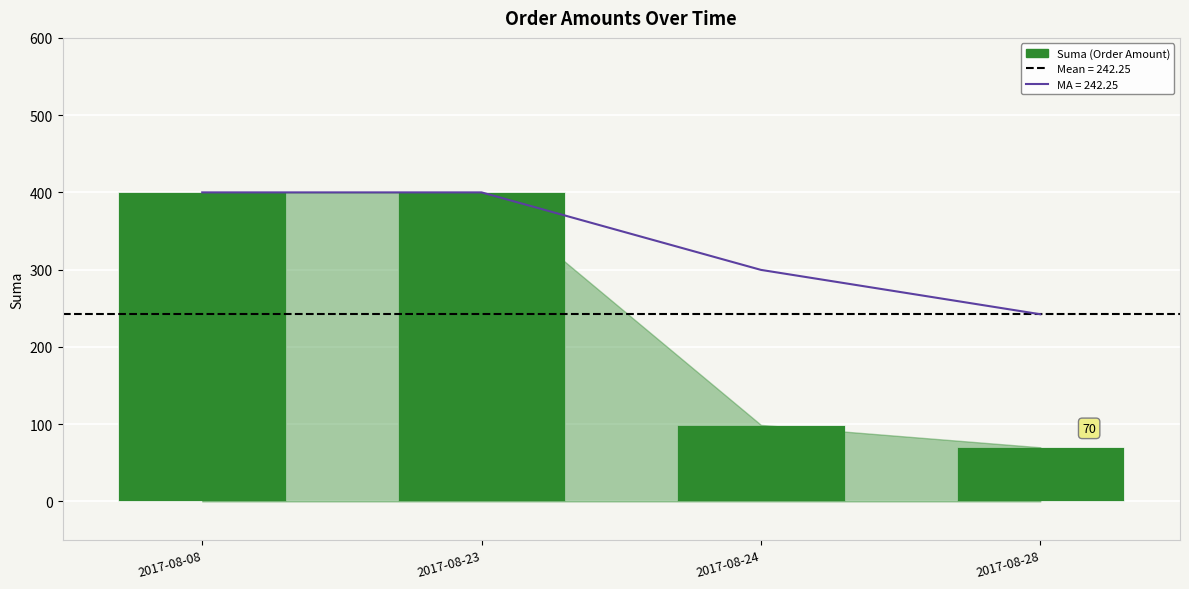

List the labels in order of value, smallest first.

2017-08-28, 2017-08-24, 2017-08-08, 2017-08-23